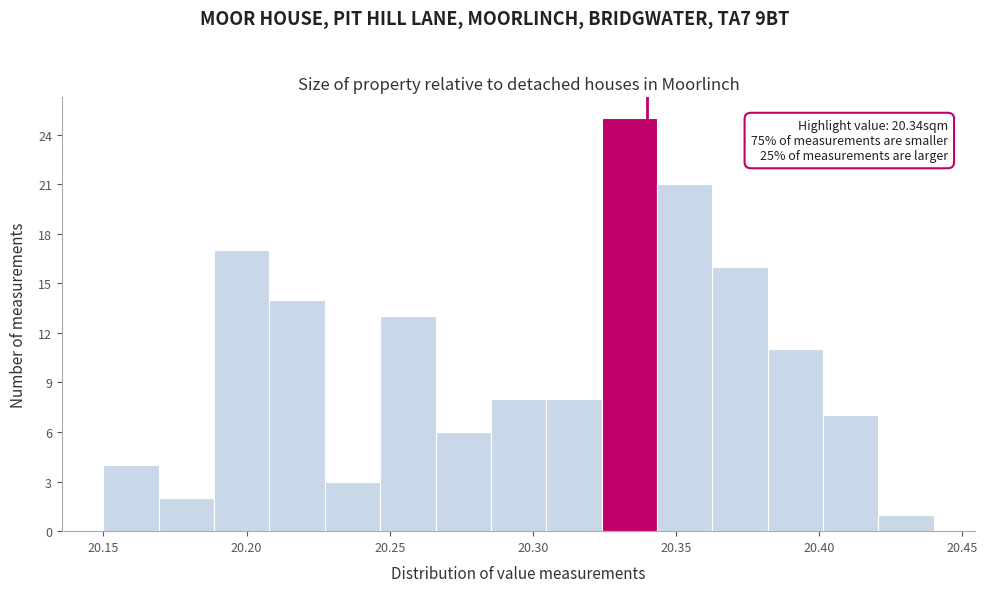

Around what value on the x-axis is the tallest bar? Give the approximate position of its centre, as read against the axis.

20.335